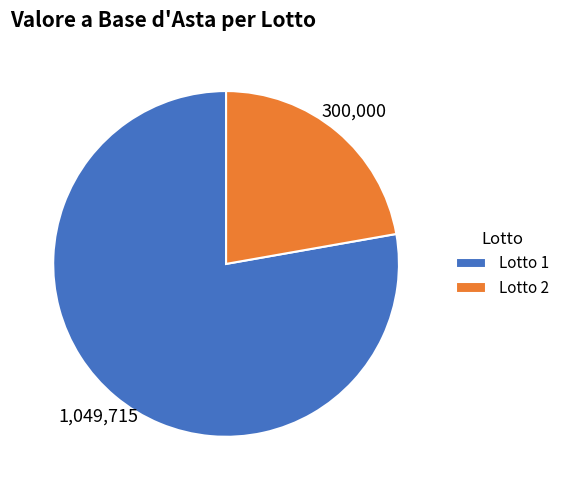

Does any single category account for the majority?

Yes